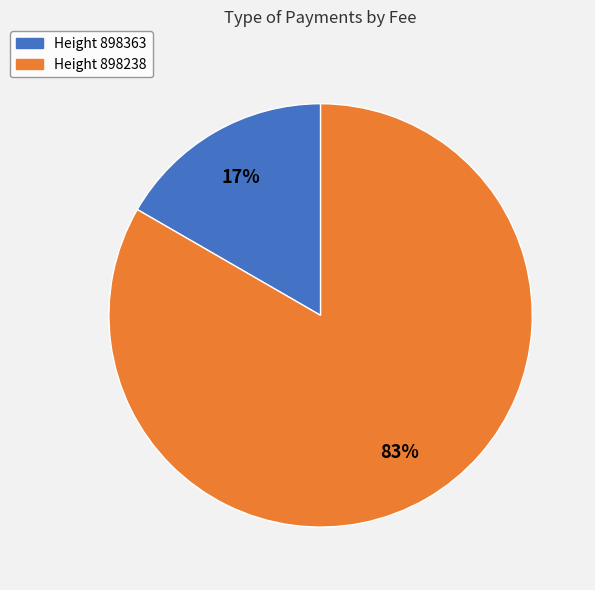

Count the number of slices in the pie.

2